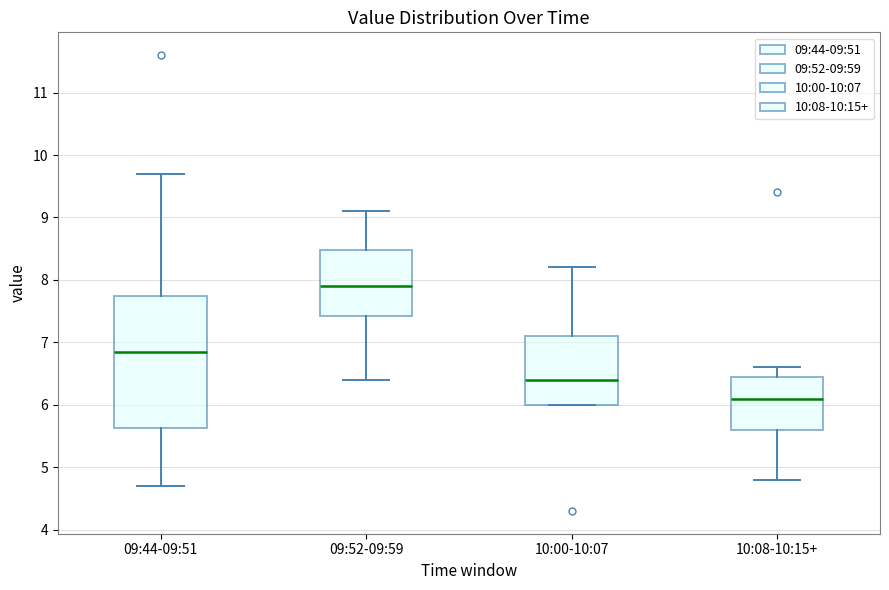

Reading left to right, read every box against the y-axis: the position of its median line, the range the box covers, and the ends of its whiskers. The values are not printed on the chart, so give them approximately, as read against the axis.

09:44-09:51: median 6.9, box 5.6 to 7.8, whiskers 4.7 to 9.7
09:52-09:59: median 7.9, box 7.4 to 8.5, whiskers 6.4 to 9.1
10:00-10:07: median 6.4, box 6.0 to 7.1, whiskers 6.0 to 8.2
10:08-10:15+: median 6.1, box 5.6 to 6.5, whiskers 4.8 to 6.6